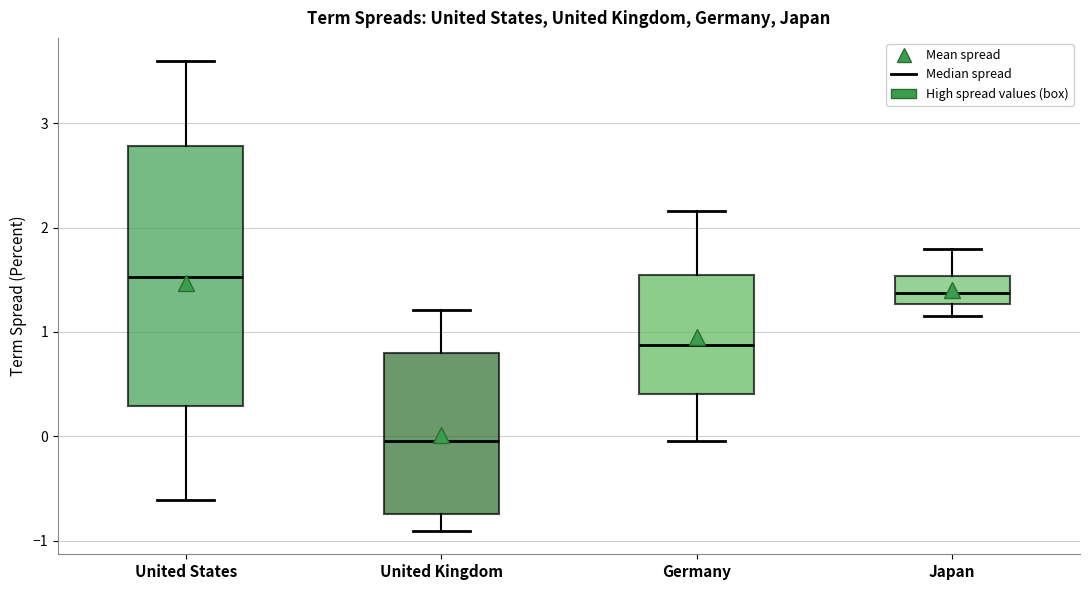

Which box is the tallest, from its lower edge to its upper edge?

United States